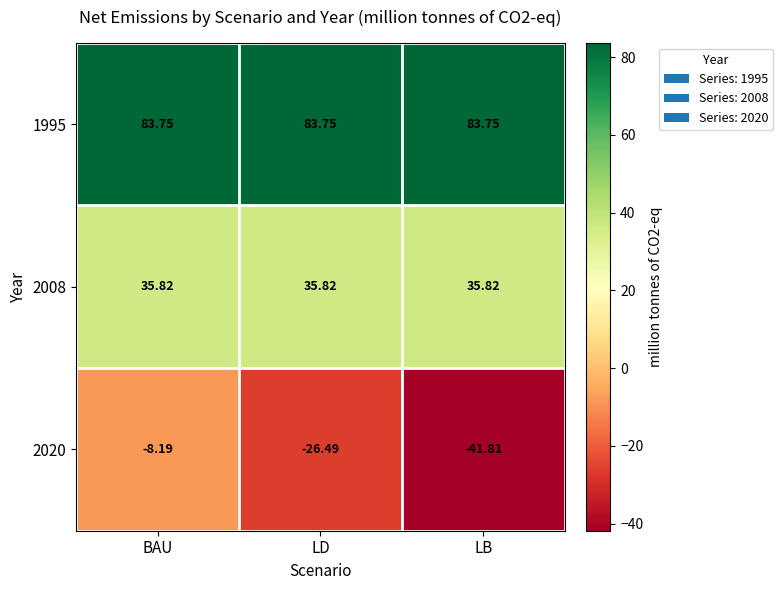

List the series in order of their peak value, lowest first.

2020, 2008, 1995